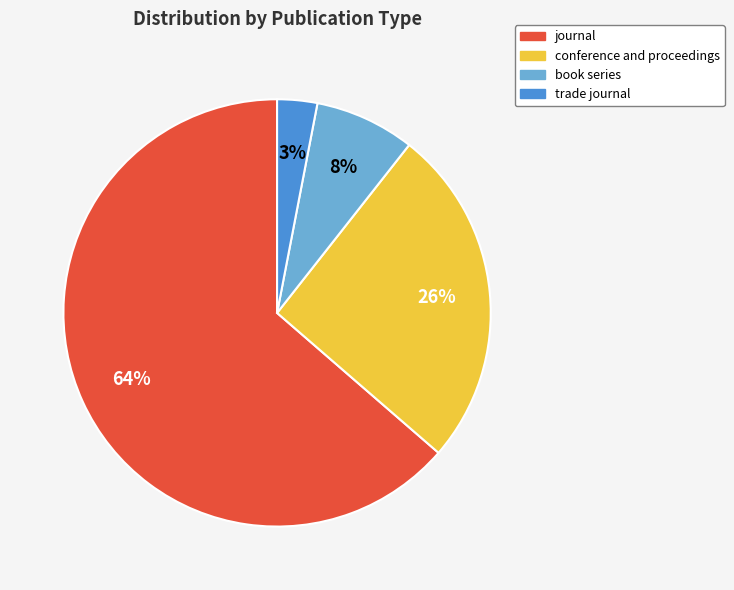

Rank the categories by value from highest to lowest.

journal, conference and proceedings, book series, trade journal